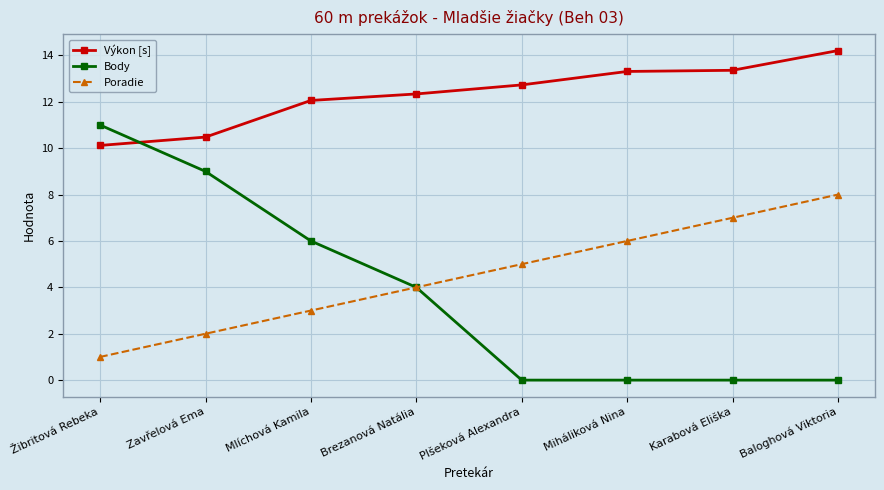

Which category has the highest value across all series?

Baloghová Viktoria